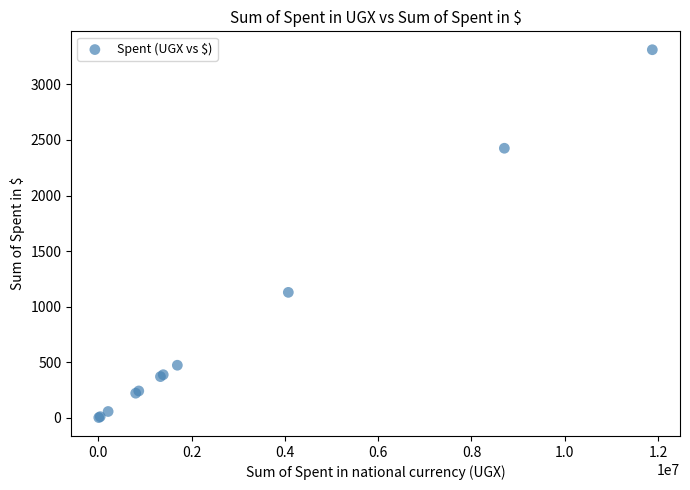

What Y value in the scatter plot is closest to 1657?

1129.0